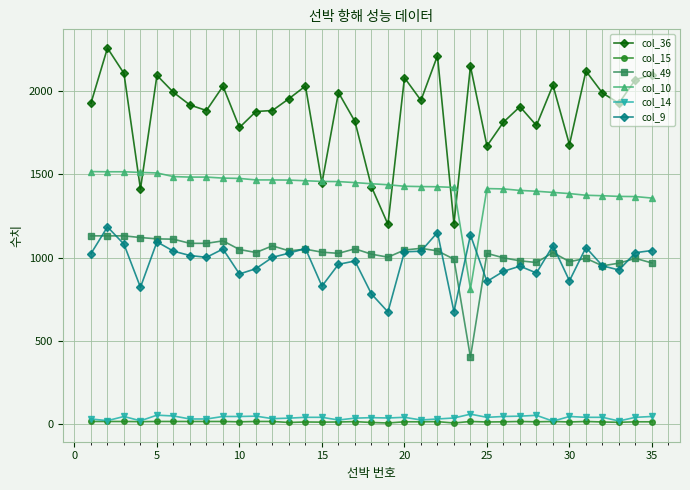

How many lines are shown in the chart?

6